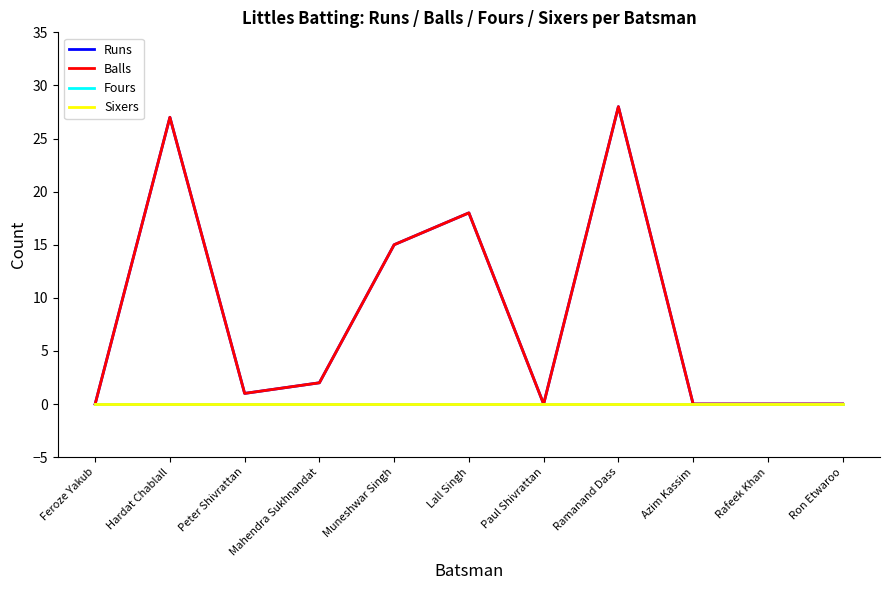

Does the chart have visible grid lines?

No